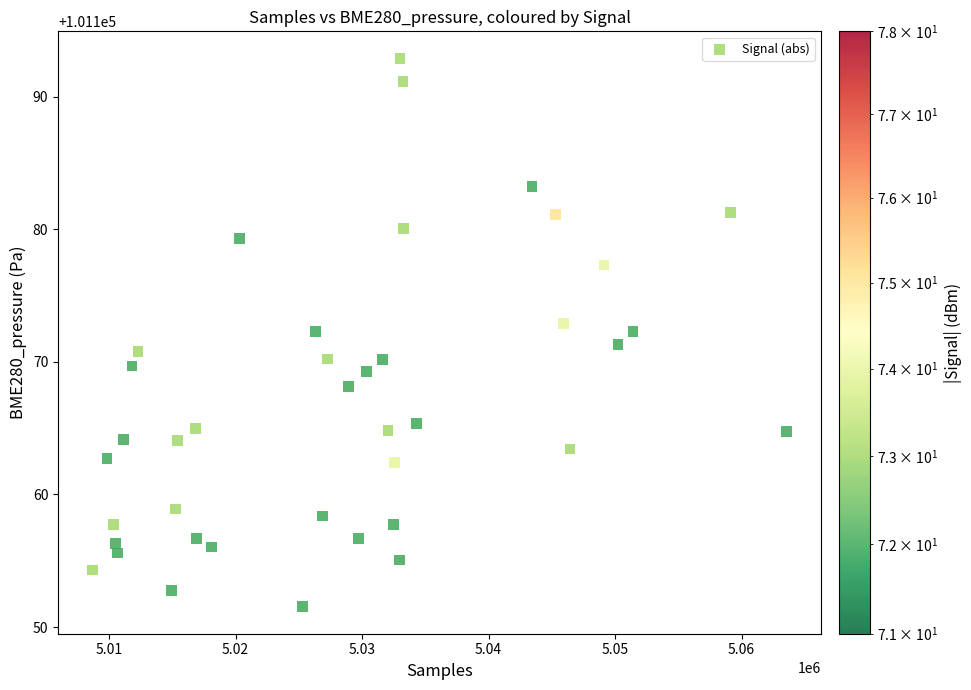

What is the range of Y values (max minus min)?

41.3